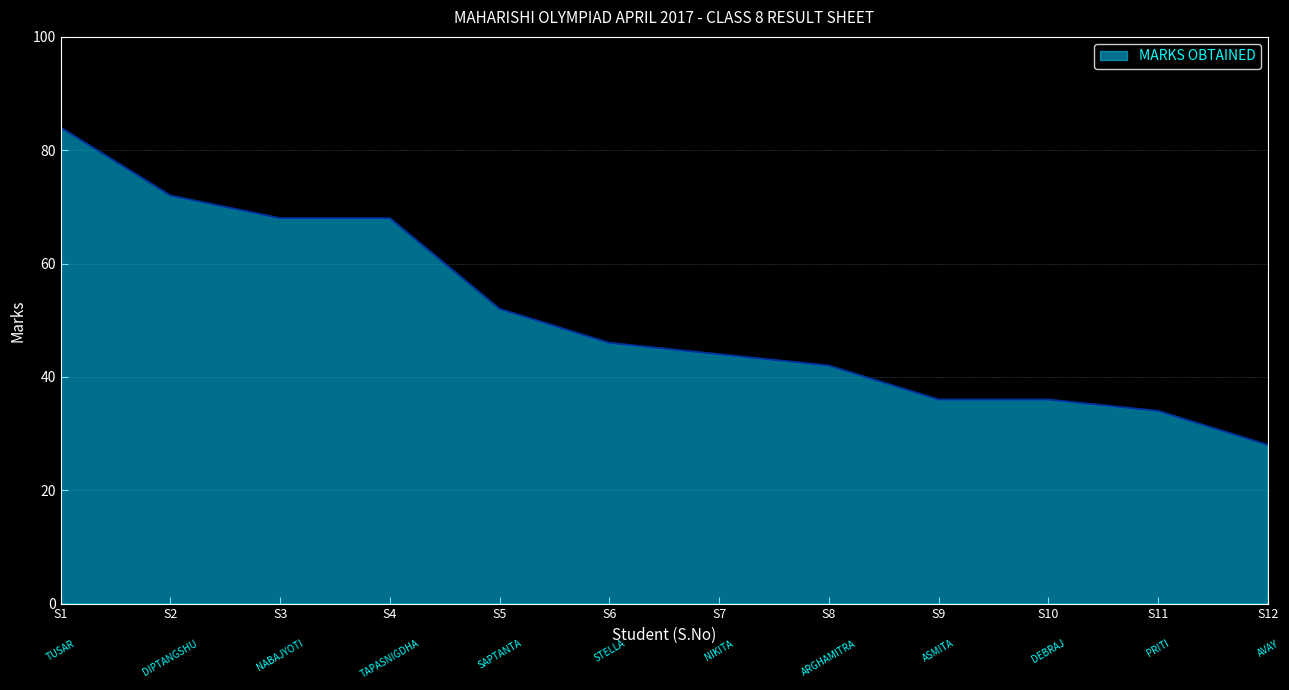

Approximately how many times larger is the value at S2 compared to S4?

1.1